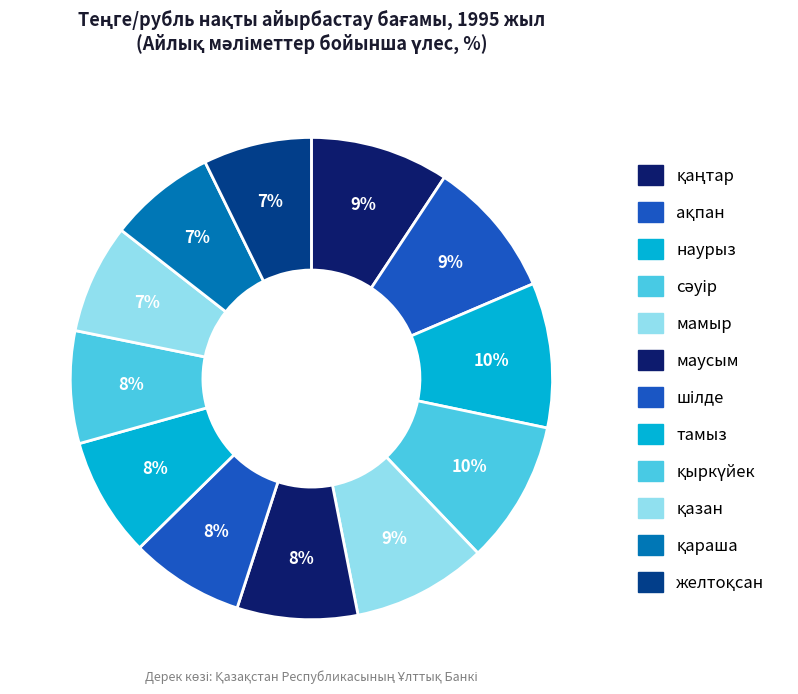

What is the change in value from қараша to желтоқсан?

+1.1